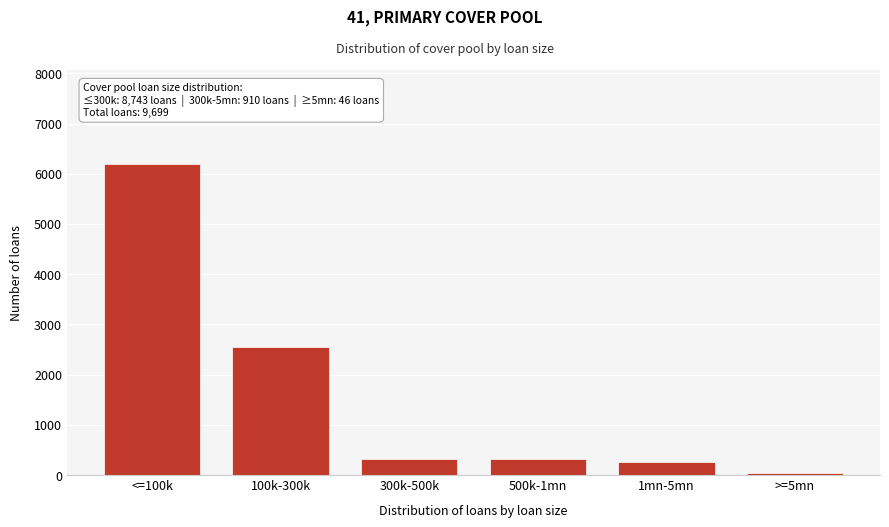

What is the label of the 1st bar from the left?

<=100k